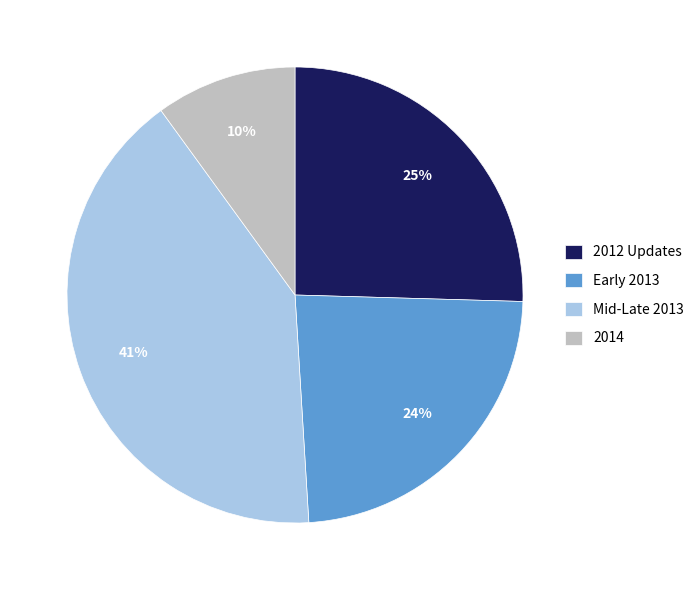

Between Early 2013 and 2014, which is larger?

Early 2013